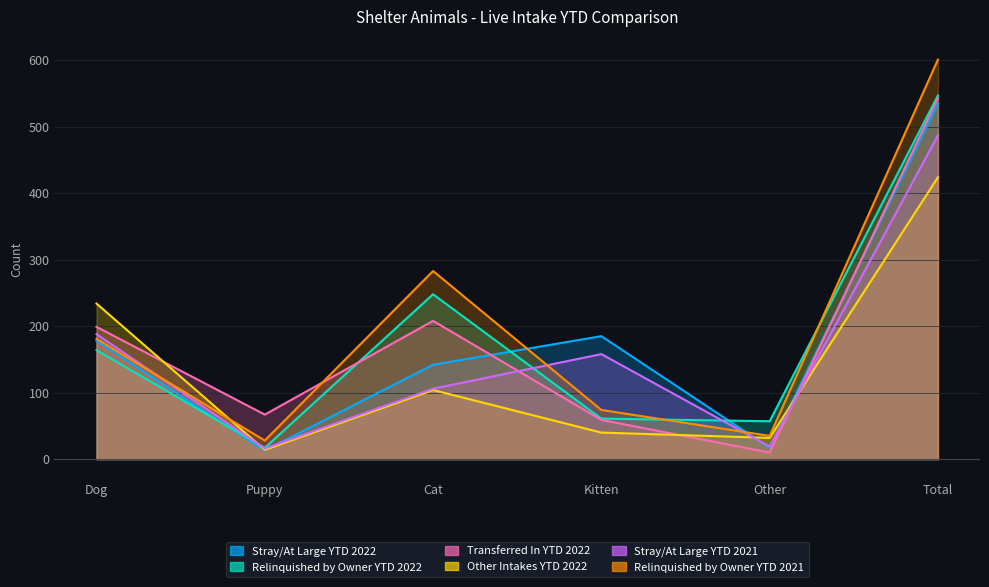

What position from the left is Other?

5